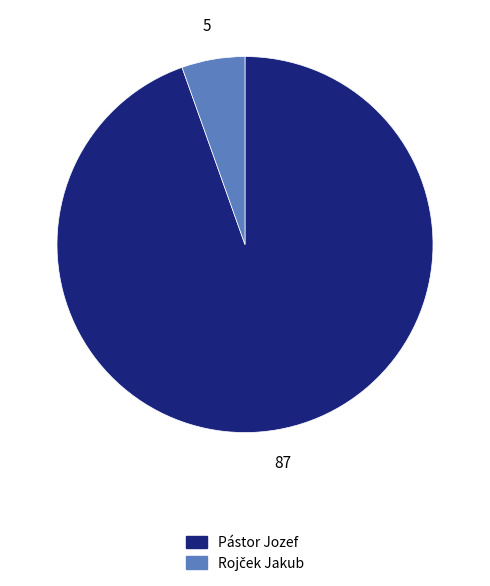

Which slice is the largest?

Pástor Jozef